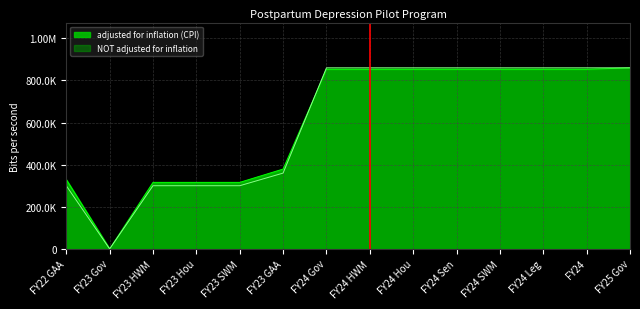

Which series changed the most between FY24 SWM and FY24?

adjusted for inflation (CPI)